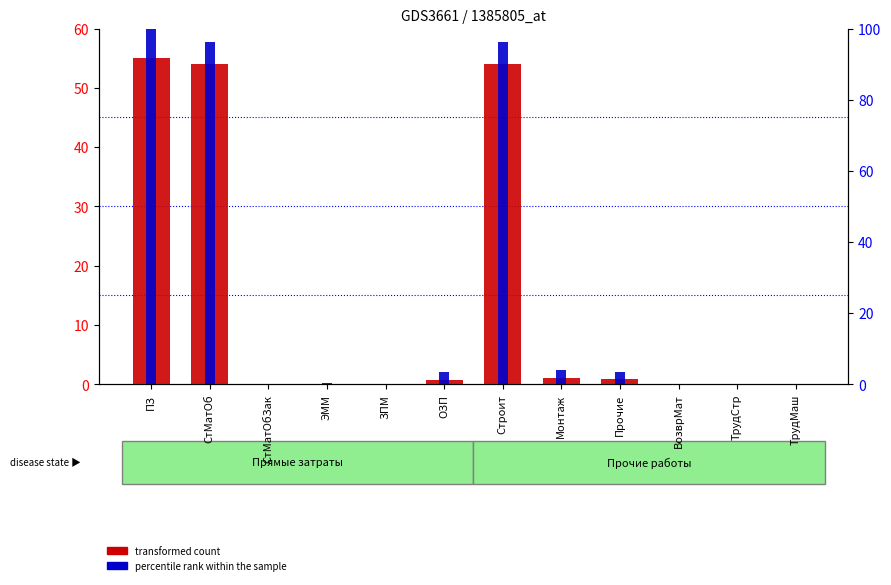

What is the difference between the maximum and minimum values in the transformed count series?

55.0